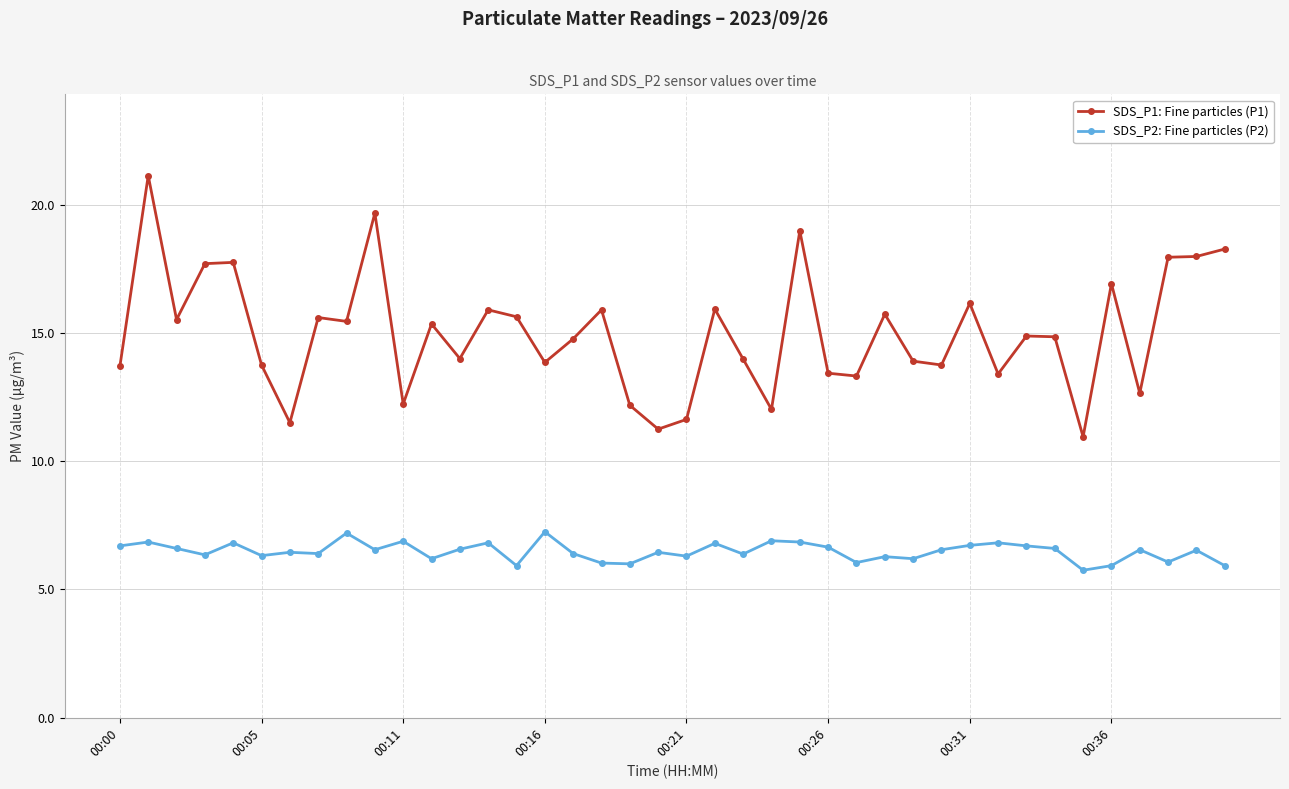

List the series in order of their peak value, highest first.

SDS_P1: Fine particles (P1), SDS_P2: Fine particles (P2)